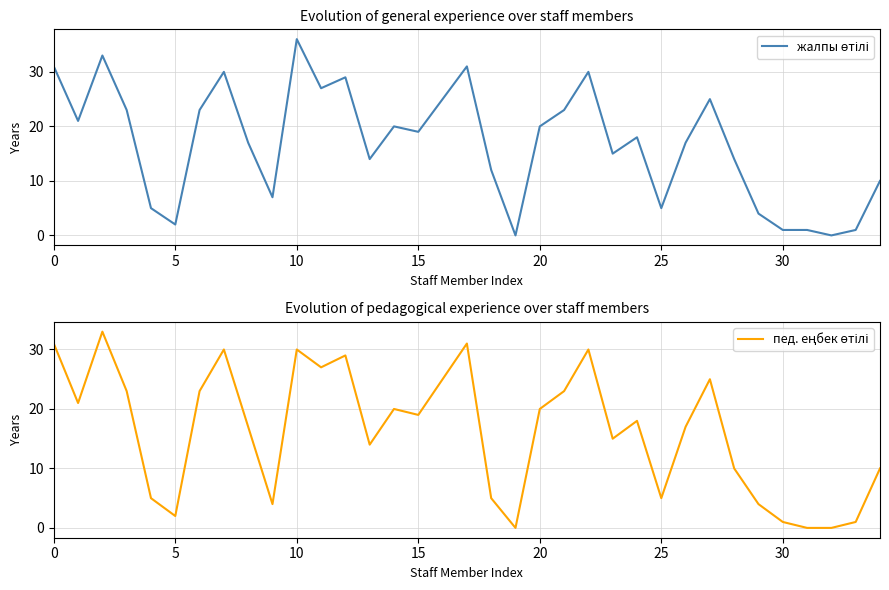

How many values in пед. еңбек өтілі are above zero?

32